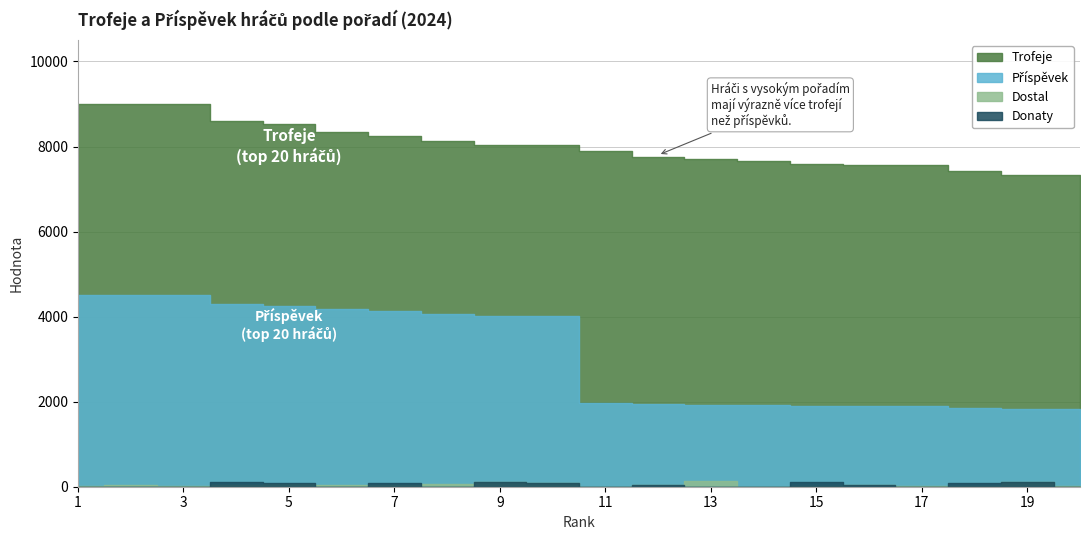

At which category is the sum across all series the highest?

2